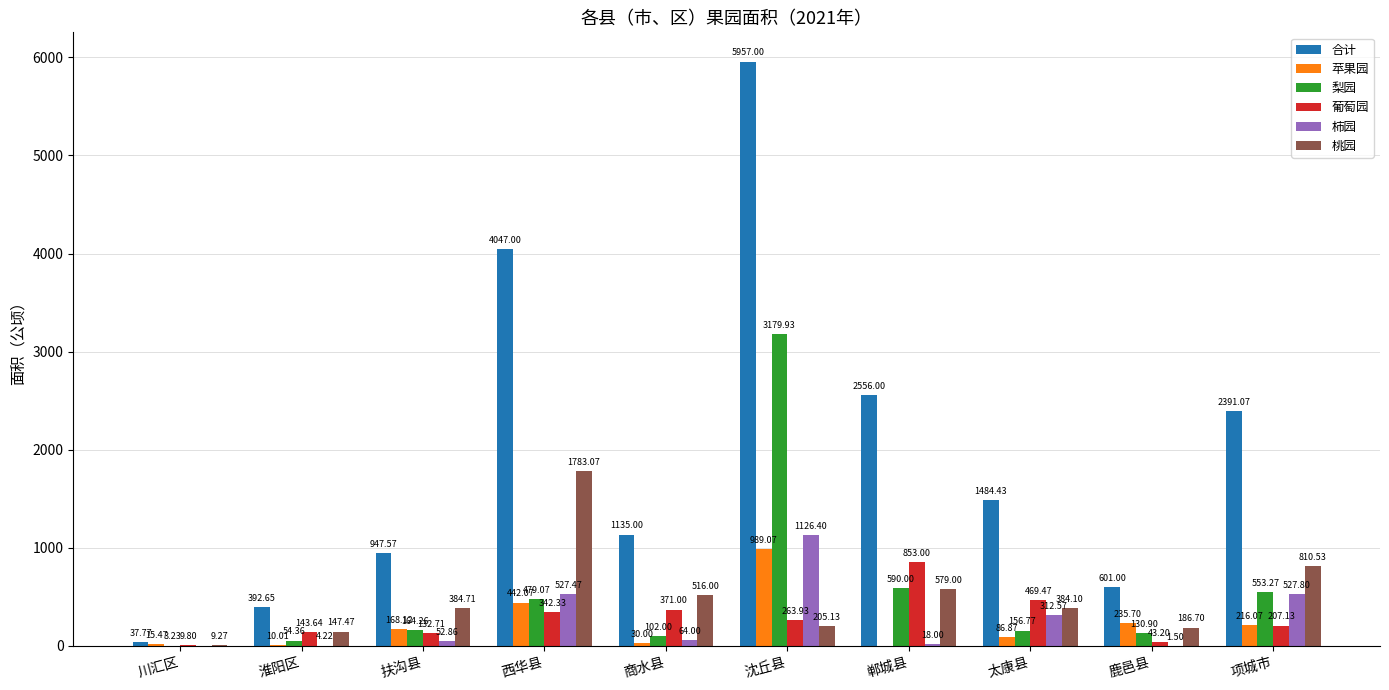

Where does the 葡萄园 series first go above 263?

西华县